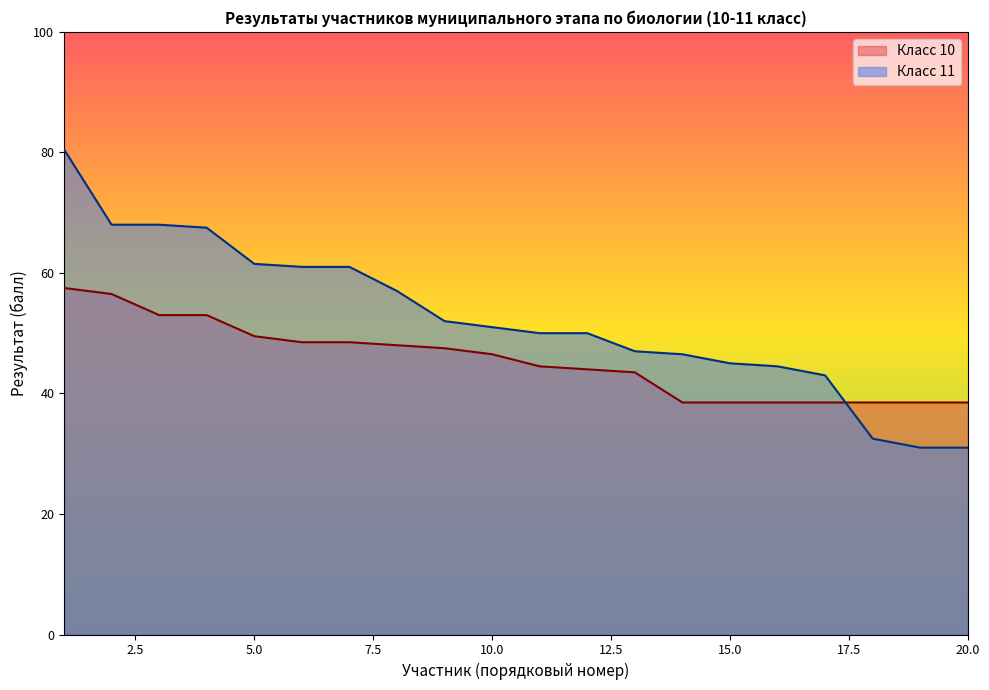

True or false: Класс 10 and Класс 11 intersect in this chart.

True